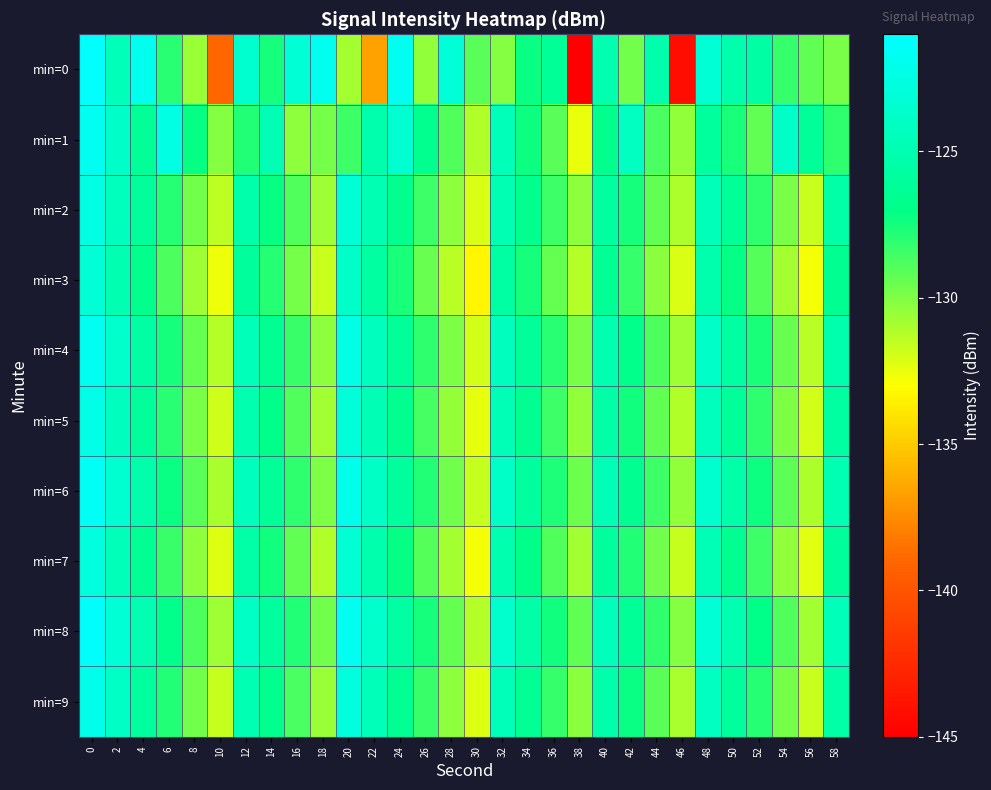

How many series are shown in this chart?

10